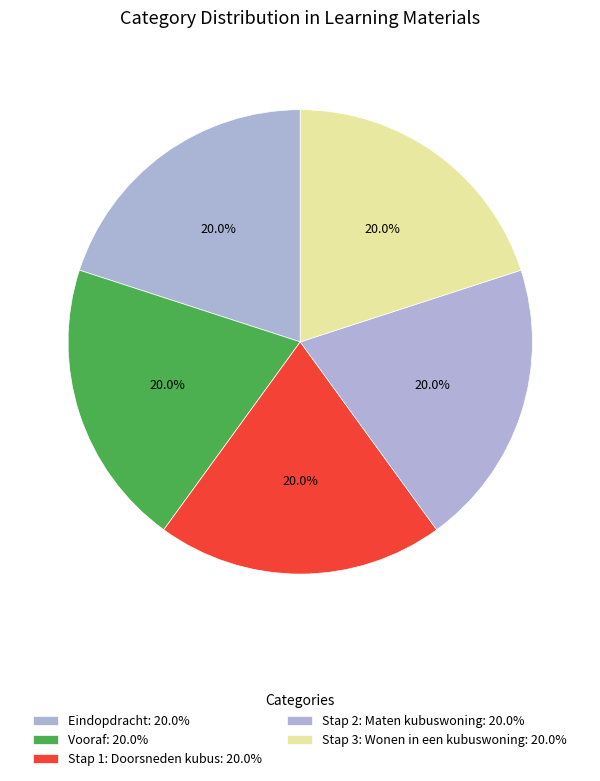

Count the number of slices in the pie.

5